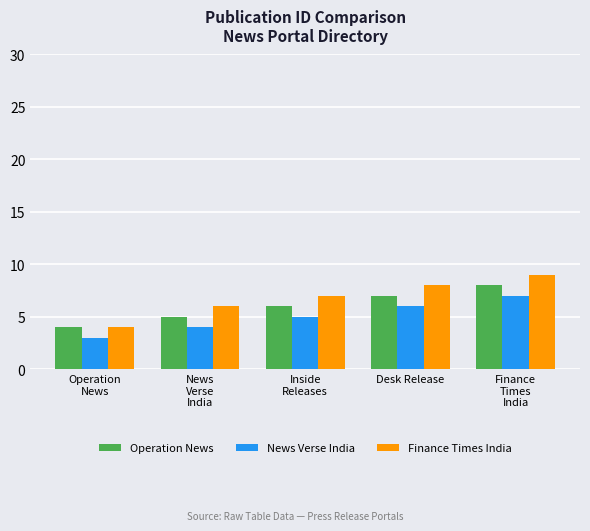

Is the value of Finance Times India at Inside
Releases greater than the value of Operation News at News
Verse
India?

Yes